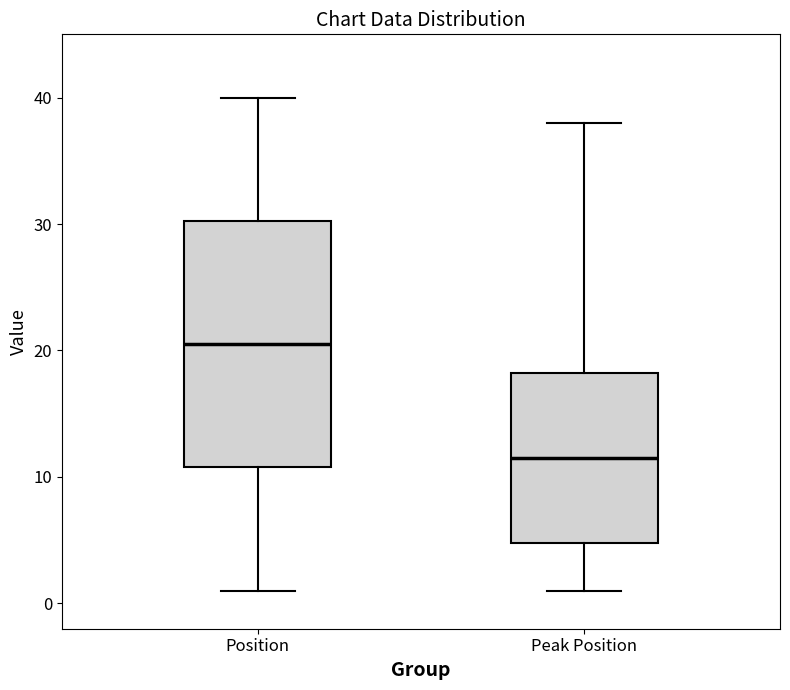

Which box's median line is the highest?

Position